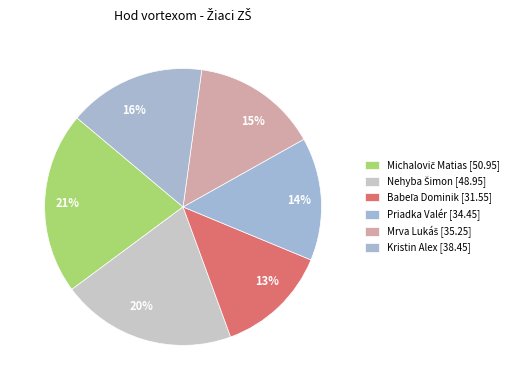

What is the largest slice in the pie chart?

Michalovič Matias